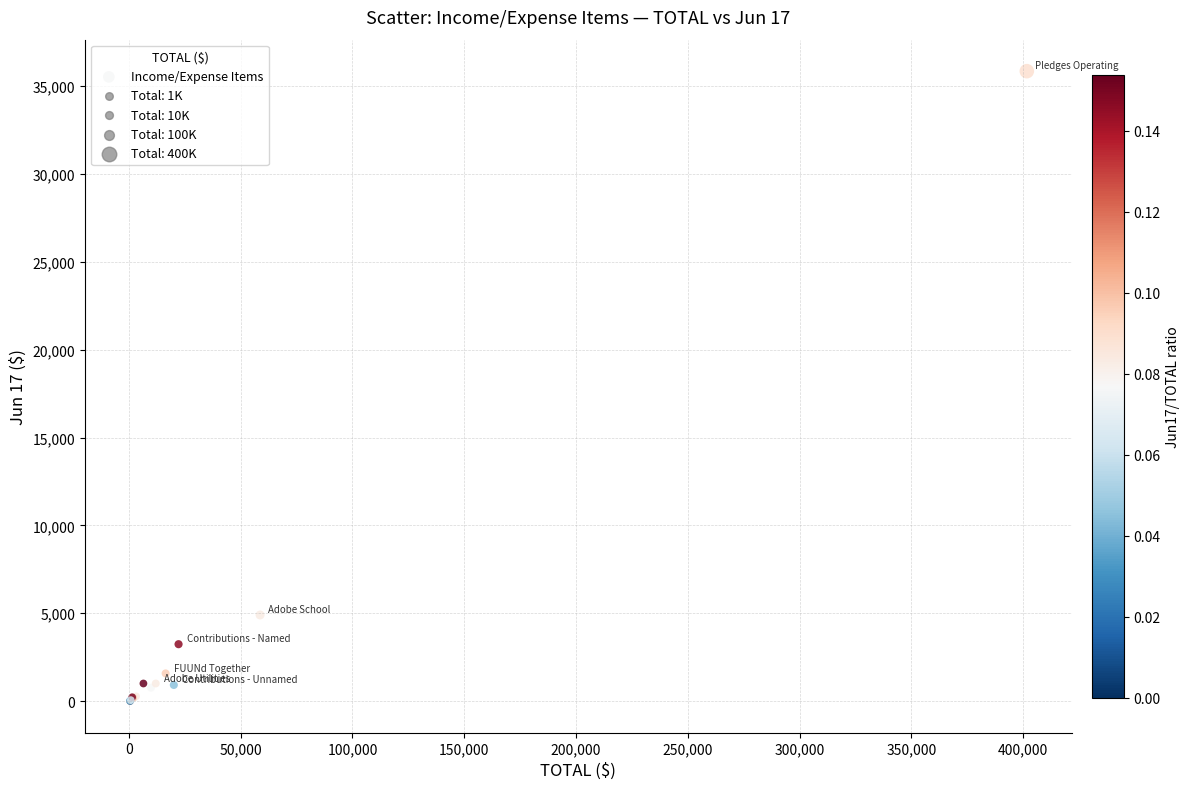

What Y value in the scatter plot is closest to 17929?

4900.3